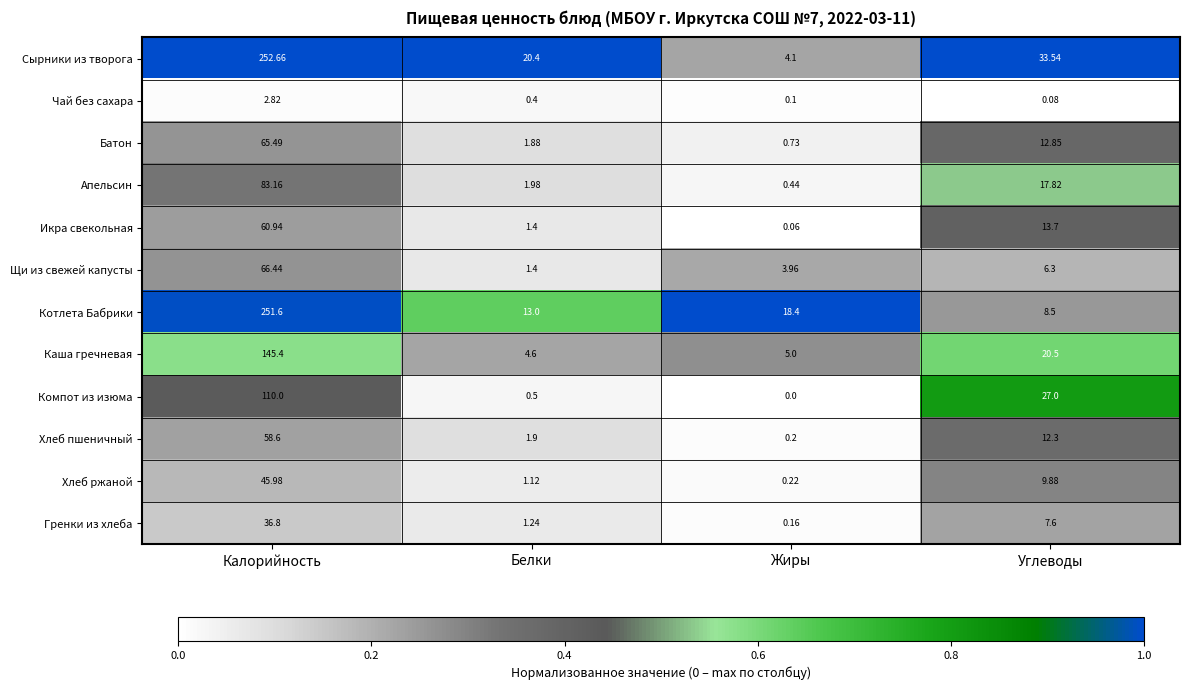

Rank the series by their maximum value, from highest to lowest.

Сырники из творога, Котлета Бабрики, Каша гречневая, Компот из изюма, Апельсин, Щи из свежей капусты, Батон, Икра свекольная, Хлеб пшеничный, Хлеб ржаной, Гренки из хлеба, Чай без сахара